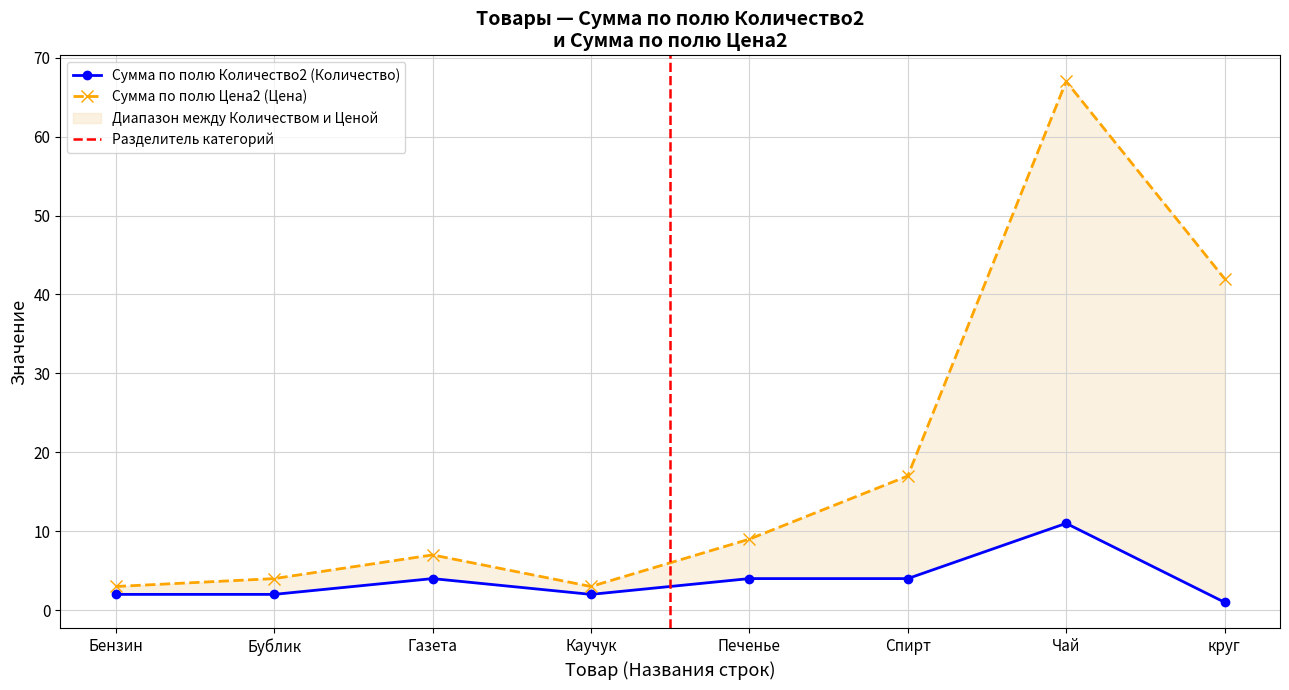

Which series has the widest spread of values?

Сумма по полю Цена2